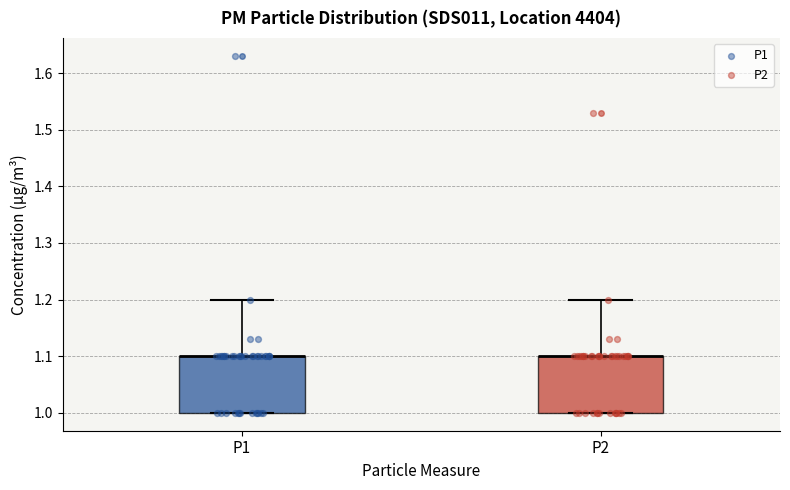

Reading left to right, transcribe this box plot: for each box, give where its median line is, the range the box spans, and where its two whiskers end, as read against the y-axis. The values are not printed on the chart, so give them approximately, as read against the axis.

P1: median 1.1 (drawn on the box's upper edge), box 1.0 to 1.1, whiskers 1.0 to 1.2
P2: median 1.1 (drawn on the box's upper edge), box 1.0 to 1.1, whiskers 1.0 to 1.2